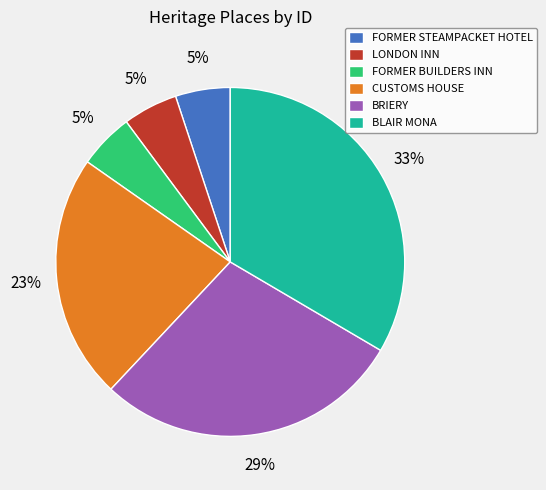

Does any single category account for the majority?

No